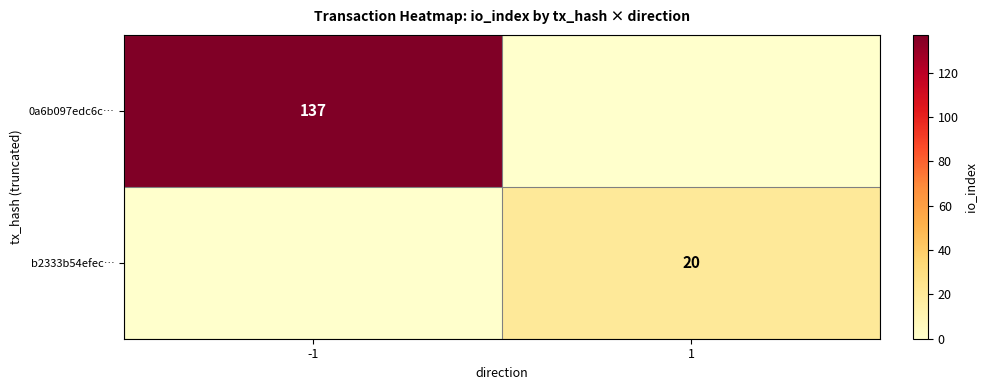

The 0a6b097edc6c… series shows 190 at -1. True or false?

False